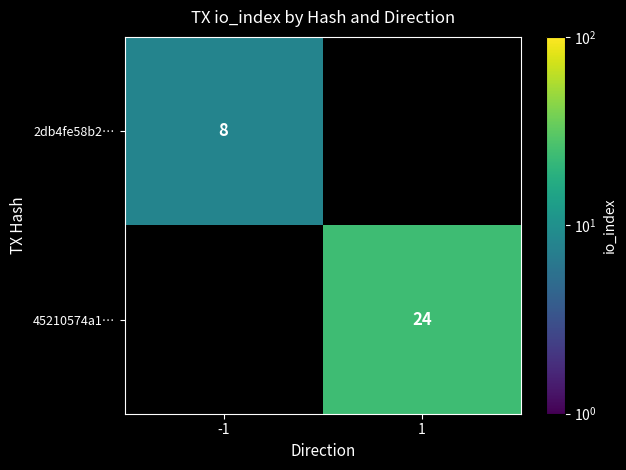

True or false: 45210574a1… has a value of 24 at 1.

True